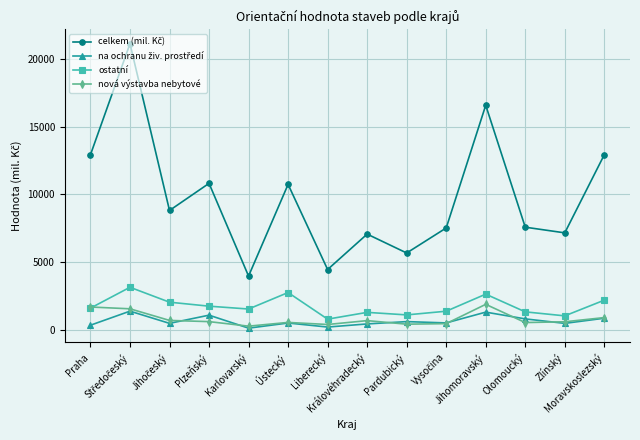

What is the greatest value displayed?

21137